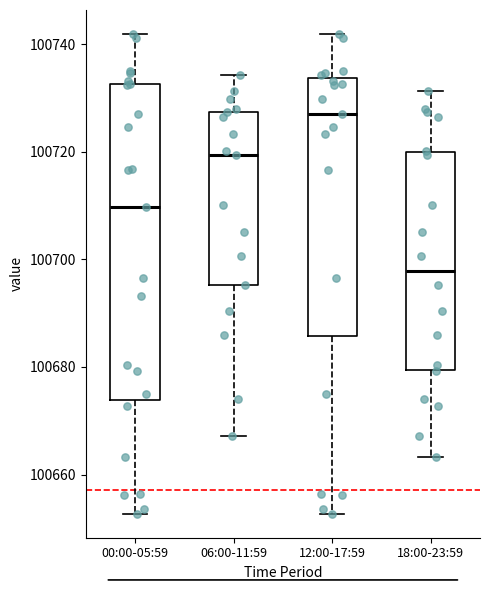

Reading left to right, transcribe this box plot: for each box, give where its median line is, the range the box spans, and where its two whiskers end, as read against the y-axis. The values are not printed on the chart, so give them approximately, as read against the axis.

00:00-05:59: median 100710, box 100674 to 100732, whiskers 100652 to 100742
06:00-11:59: median 100720, box 100696 to 100728, whiskers 100668 to 100734
12:00-17:59: median 100726, box 100686 to 100734, whiskers 100652 to 100742
18:00-23:59: median 100698, box 100680 to 100720, whiskers 100664 to 100732